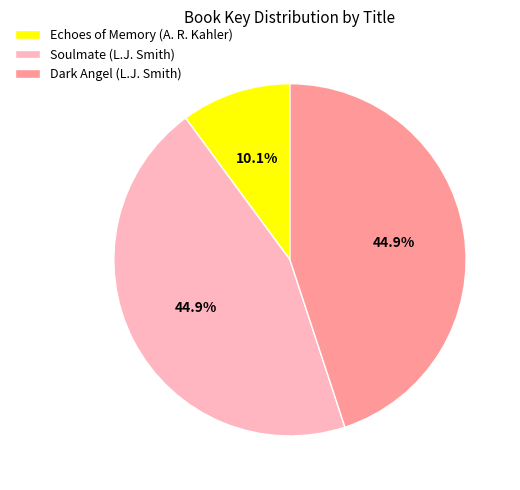

To the nearest percent, what portion does Soulmate (L.J. Smith) represent?

45%